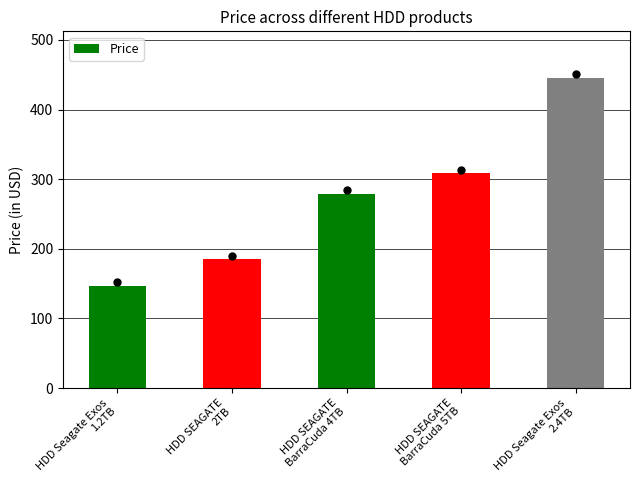

List the labels in order of value, largest first.

HDD Seagate Exos
2.4TB, HDD SEAGATE
BarraCuda 5TB, HDD SEAGATE
BarraCuda 4TB, HDD SEAGATE
2TB, HDD Seagate Exos
1.2TB